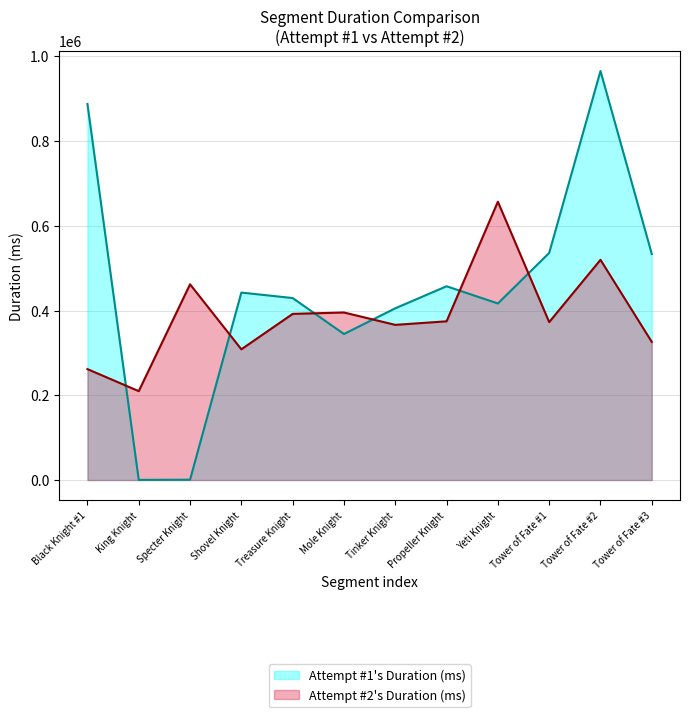

How many lines are shown in the chart?

2